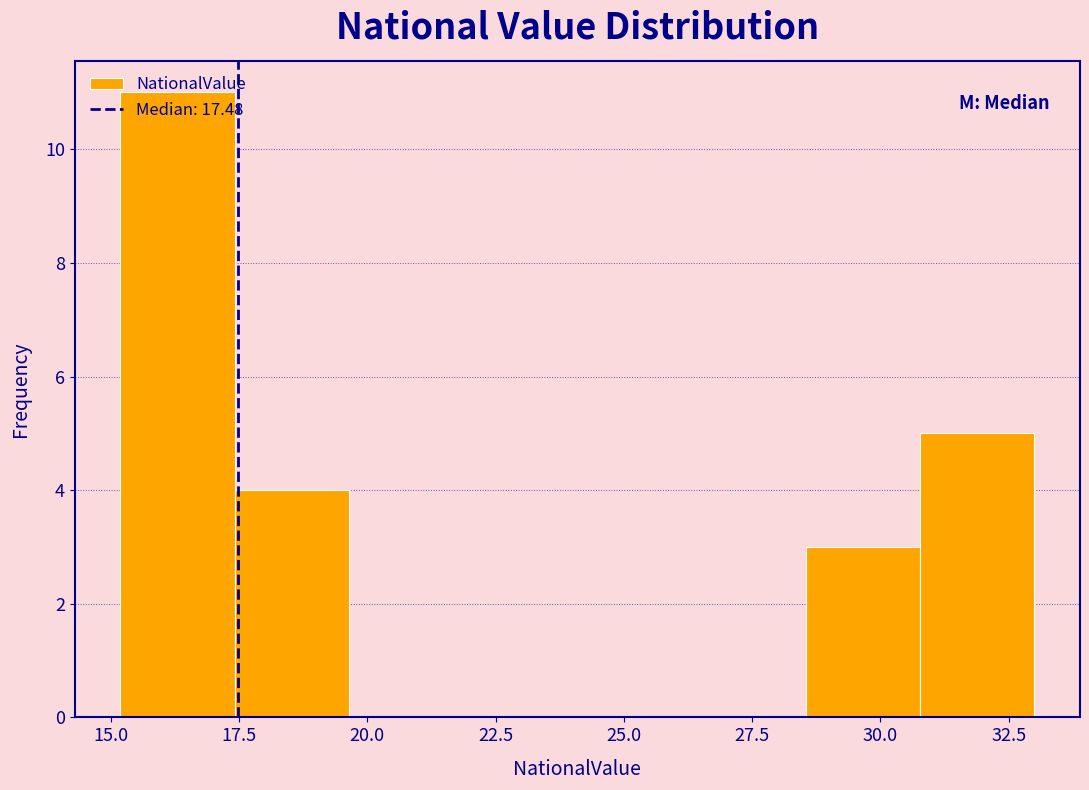

Reading left to right, transcribe this chart: for each bar, give the range it covers on the x-axis and its height. Neither the bar edges nor the heights are printed on the chart, so give them approximately, as read against the axes.

15.0 to 17.5: 11
17.5 to 19.5: 4
19.5 to 22.0: 0
22.0 to 24.0: 0
24.0 to 26.5: 0
26.5 to 28.5: 0
28.5 to 31.0: 3
31.0 to 33.0: 5